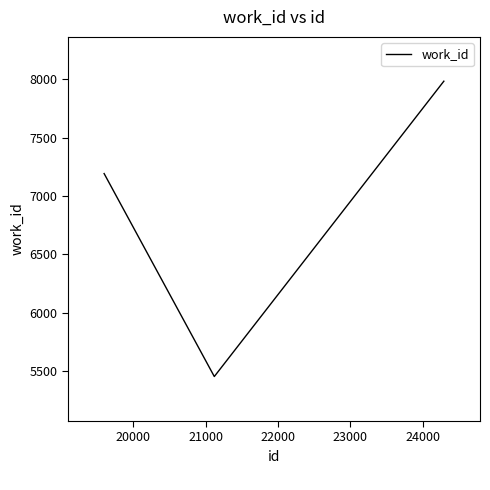

What is the minimum value shown in the chart?

5452